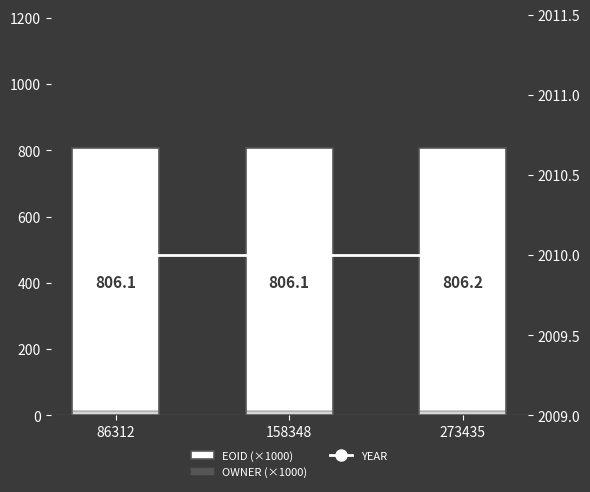

Reading right to left, transcribe all the data shown in this chart.

EOID (×1000): 273435=806.2	158348=806.1	86312=806.1
OWNER (×1000): 273435=12.6	158348=12.6	86312=12.6
YEAR: 273435=2010.0	158348=2010.0	86312=2010.0